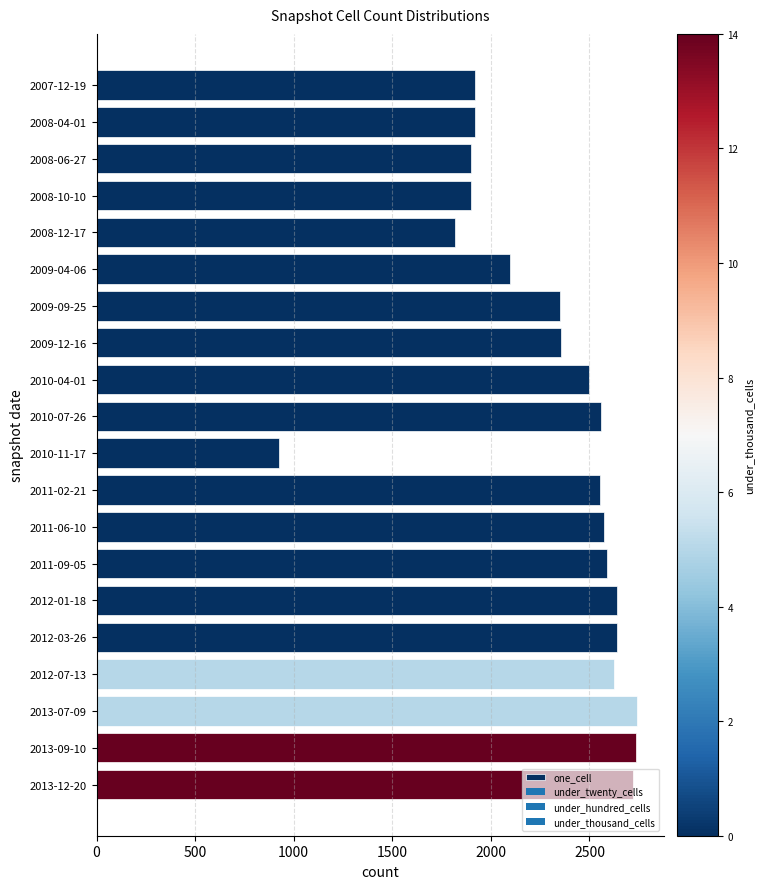

What is the sum of all values?

46060